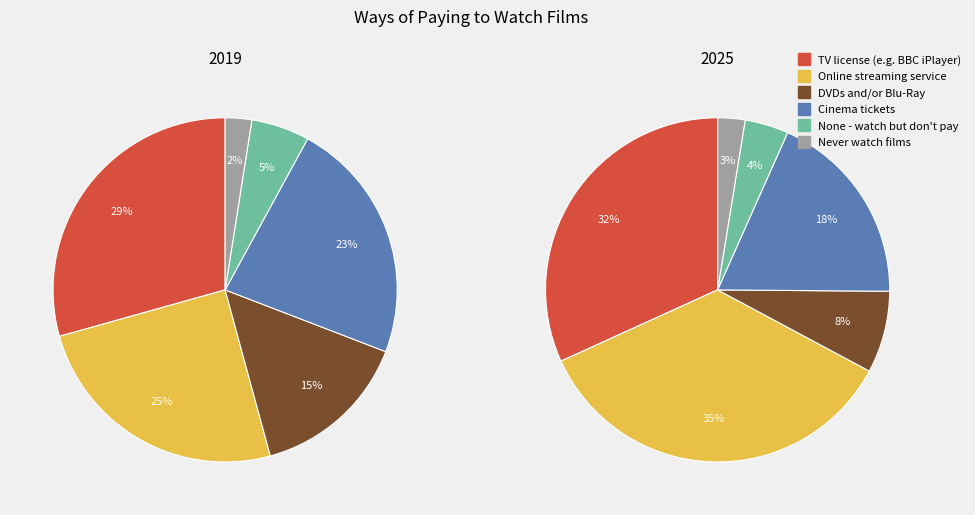

Is it true that 2 is 26% of the pie?

False